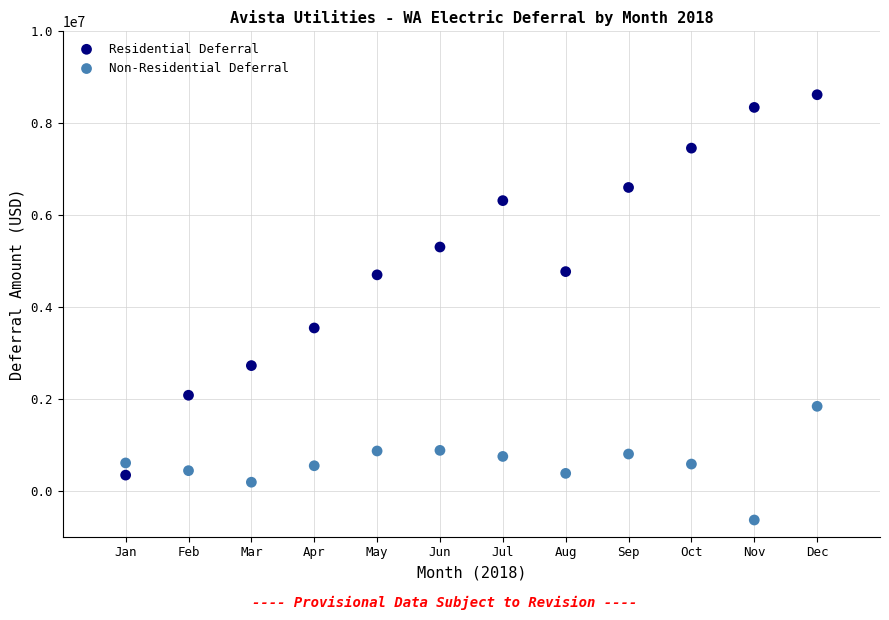

Across all series, what Y value is closest to 3992086?

3543429.2